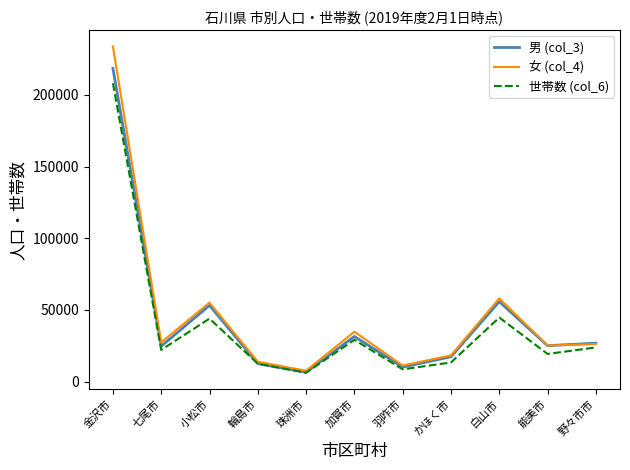

List the series in order of their peak value, lowest first.

世帯数 (col_6), 男 (col_3), 女 (col_4)